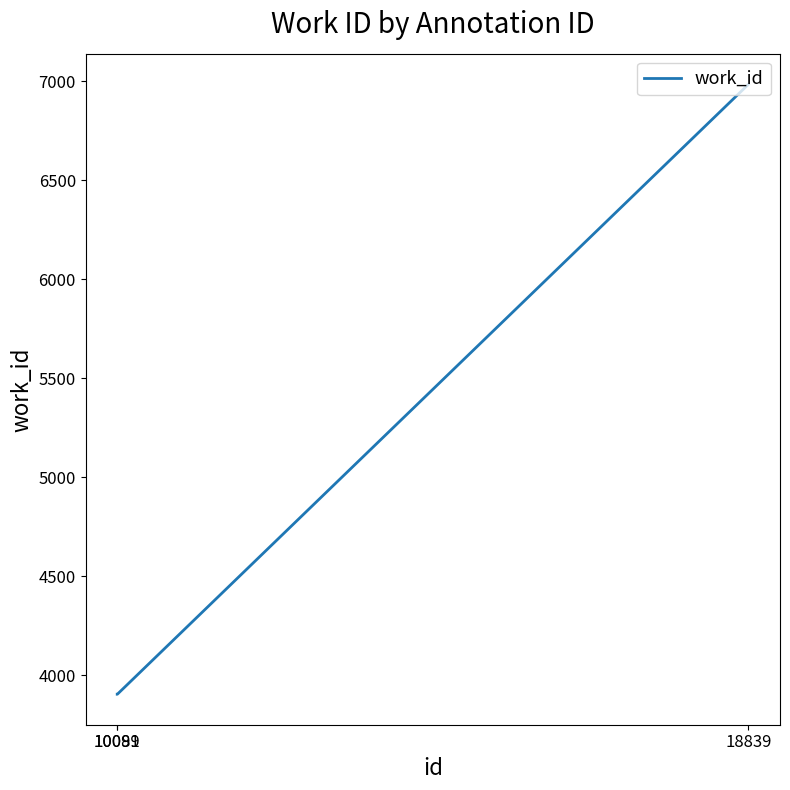

Read the value at 10091, to the nearest 10.

3900